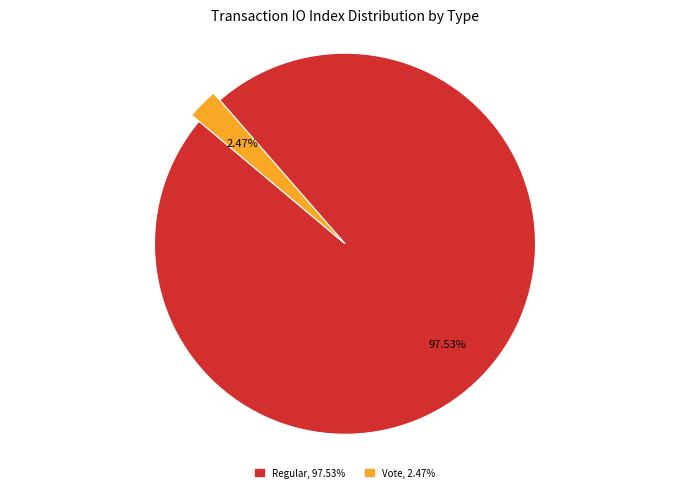

What portion of the pie excludes Vote?

97.5%